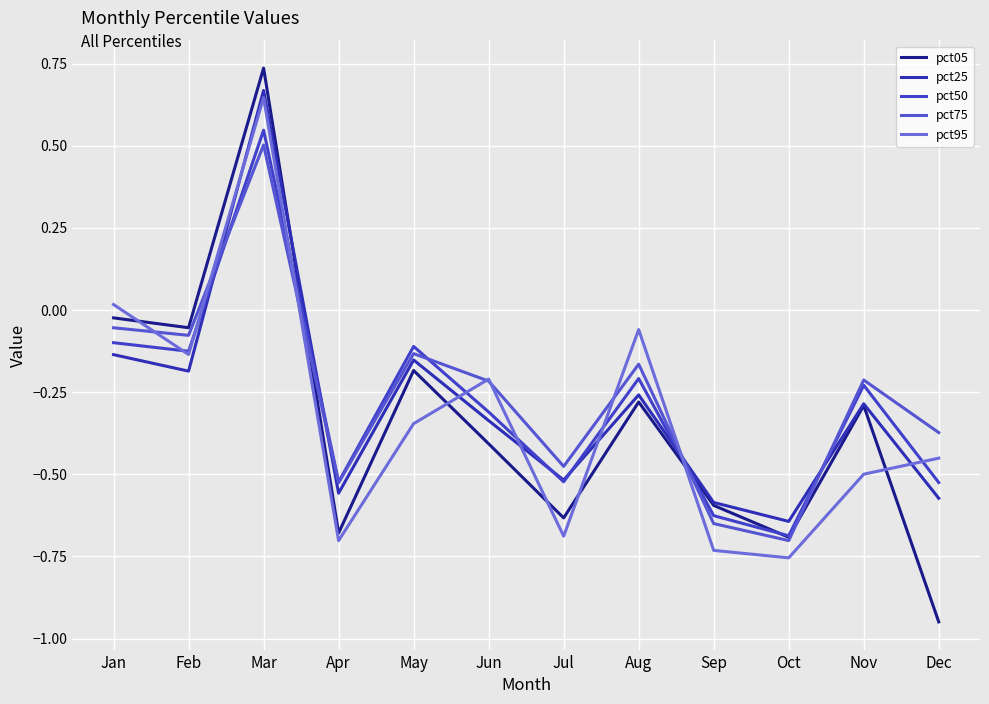

List the series in order of their peak value, lowest first.

pct75, pct50, pct95, pct25, pct05